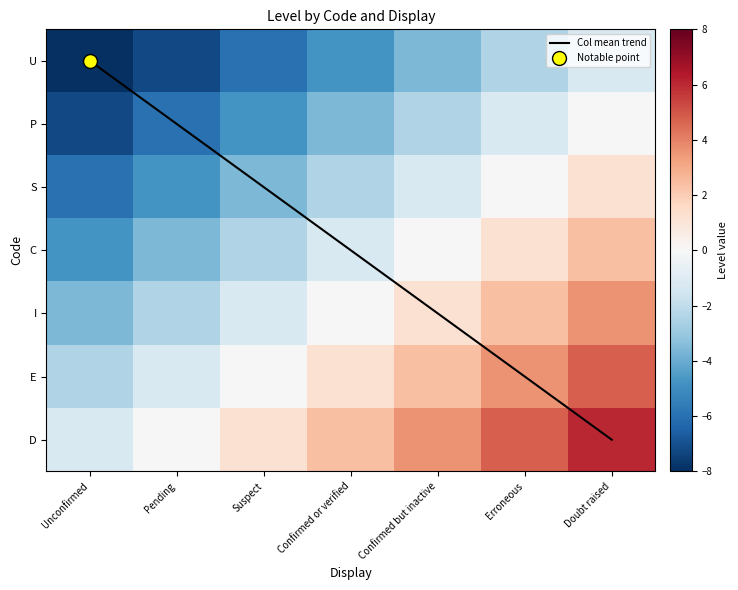

At how many categories does at least one series exceed -6?

7